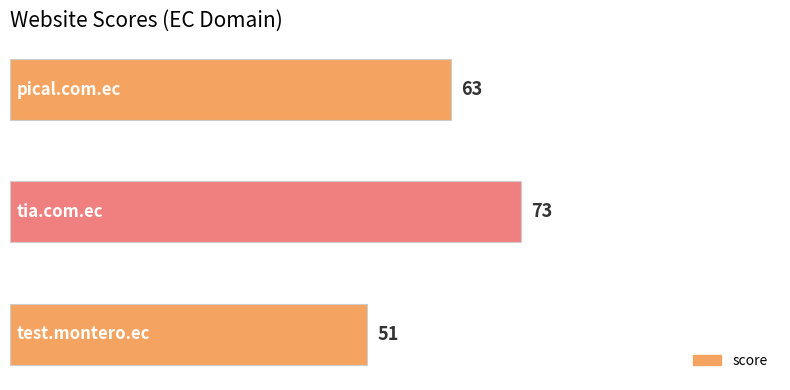

What is the sum of all values?

187